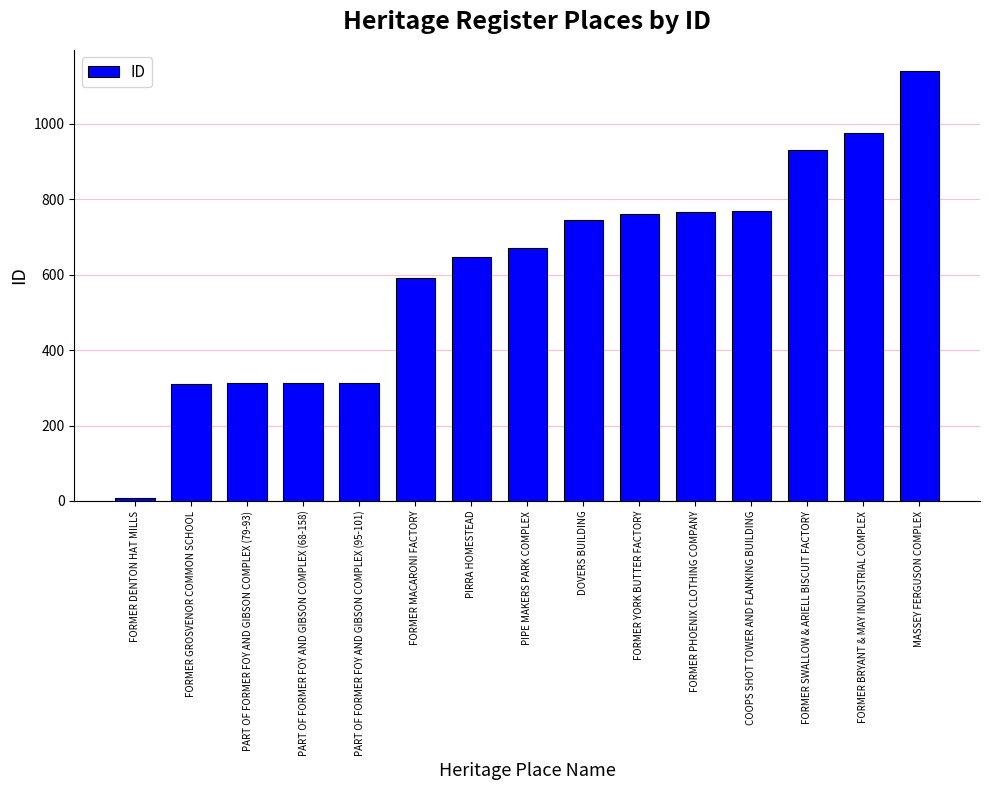

The value at FORMER BRYANT & MAY INDUSTRIAL COMPLEX is 325. True or false?

False